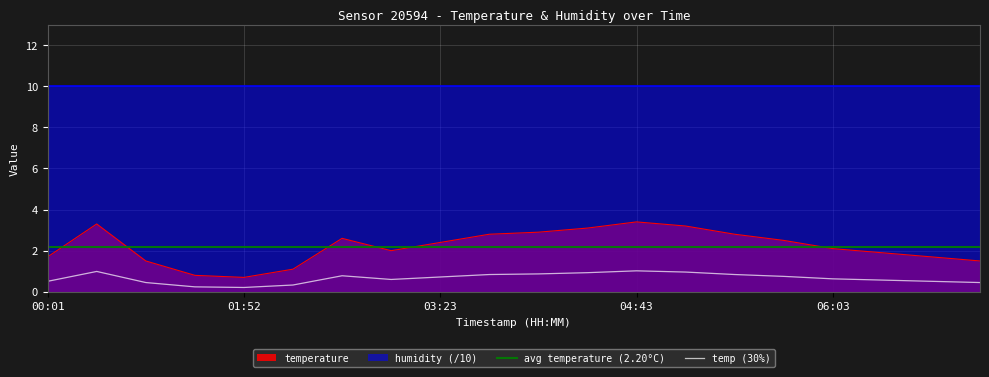

The chart shows a value of 0.7 at 01:52. True or false?

True